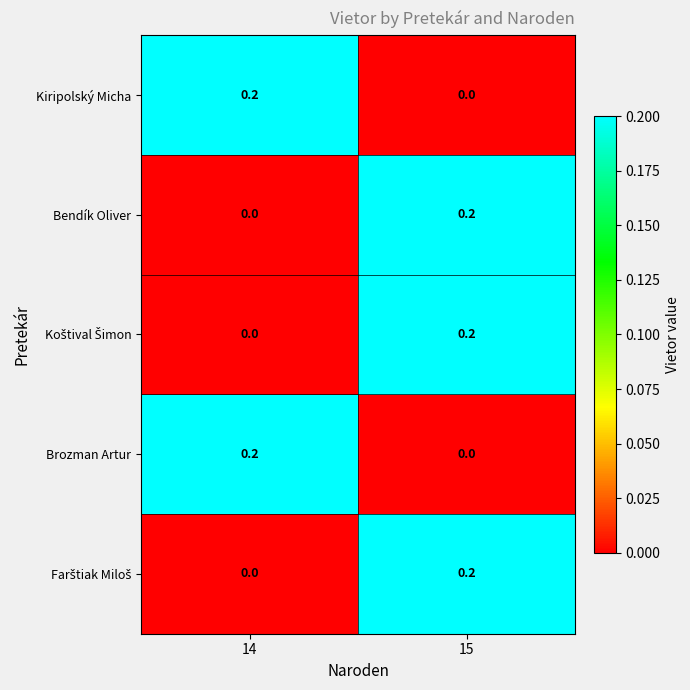

Where is Bendík Oliver nearest to the value 0?

14